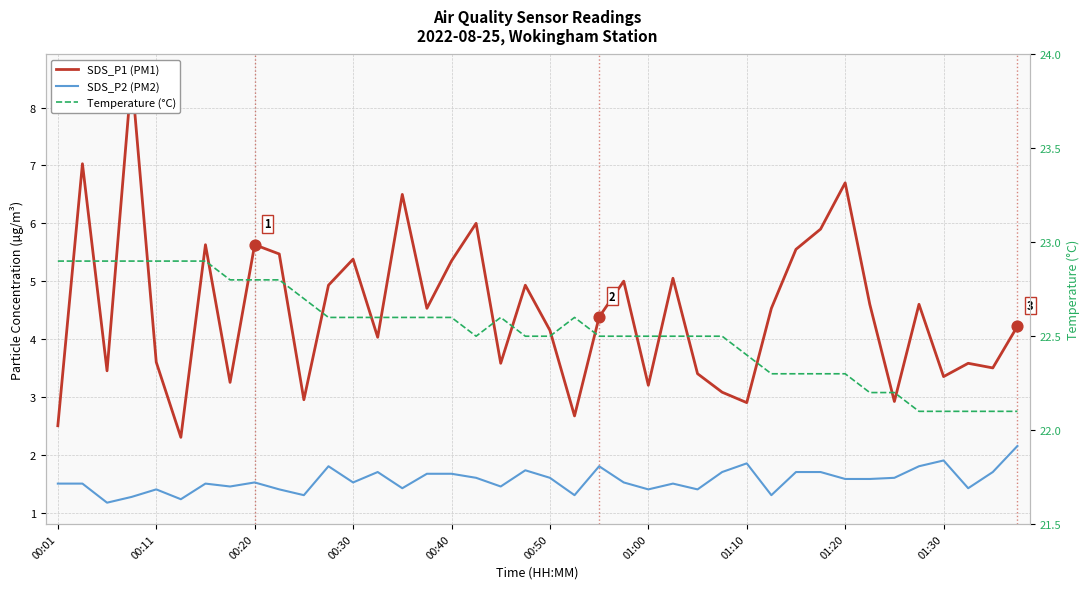

What are all the series names shown in the legend?

SDS_P1 (PM1), SDS_P2 (PM2), Temperature (°C)